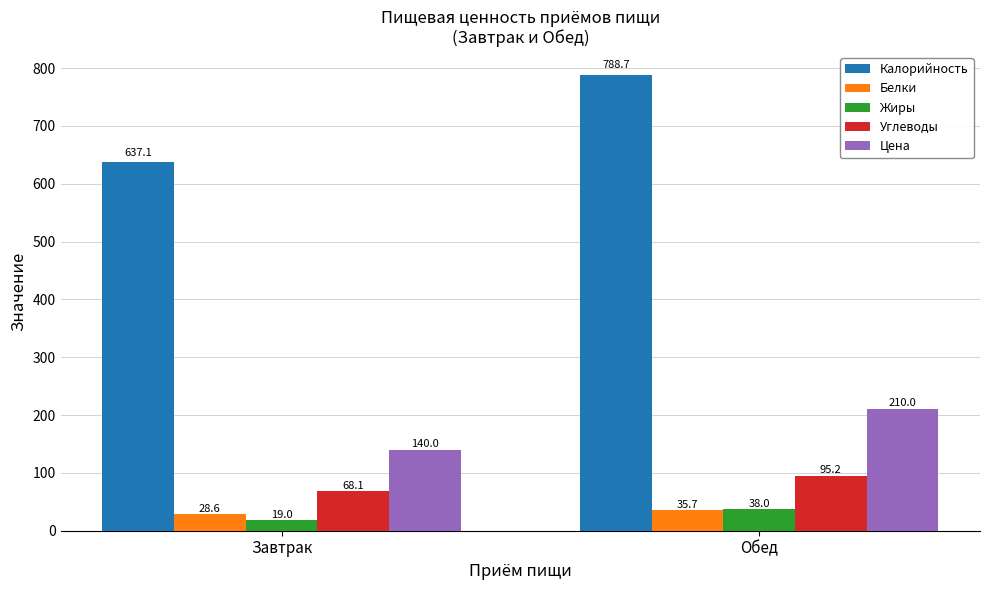

Count the number of categories in the chart.

2